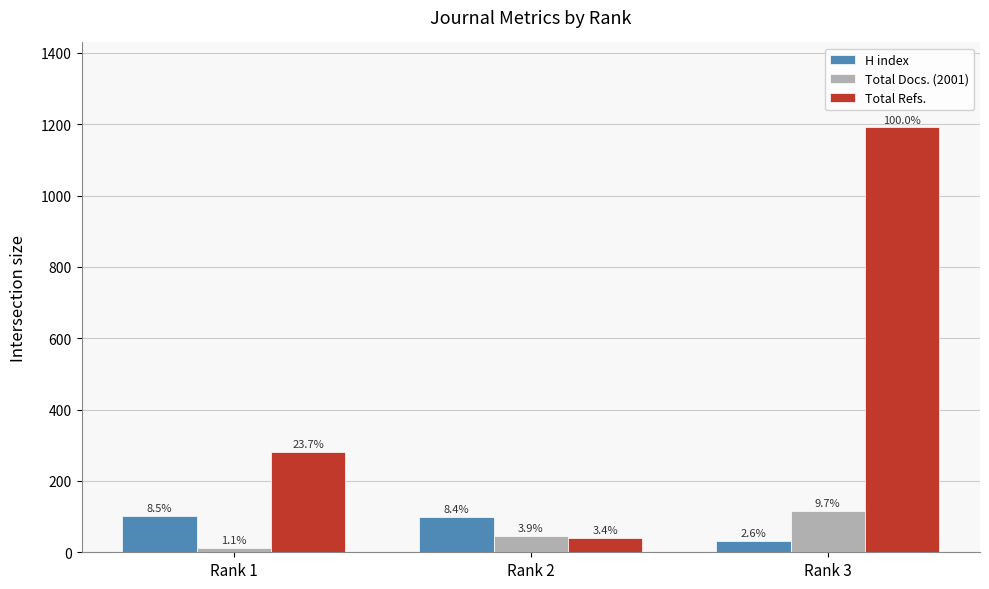

The value of Total Refs. at Rank 3 is 1191. True or false?

True